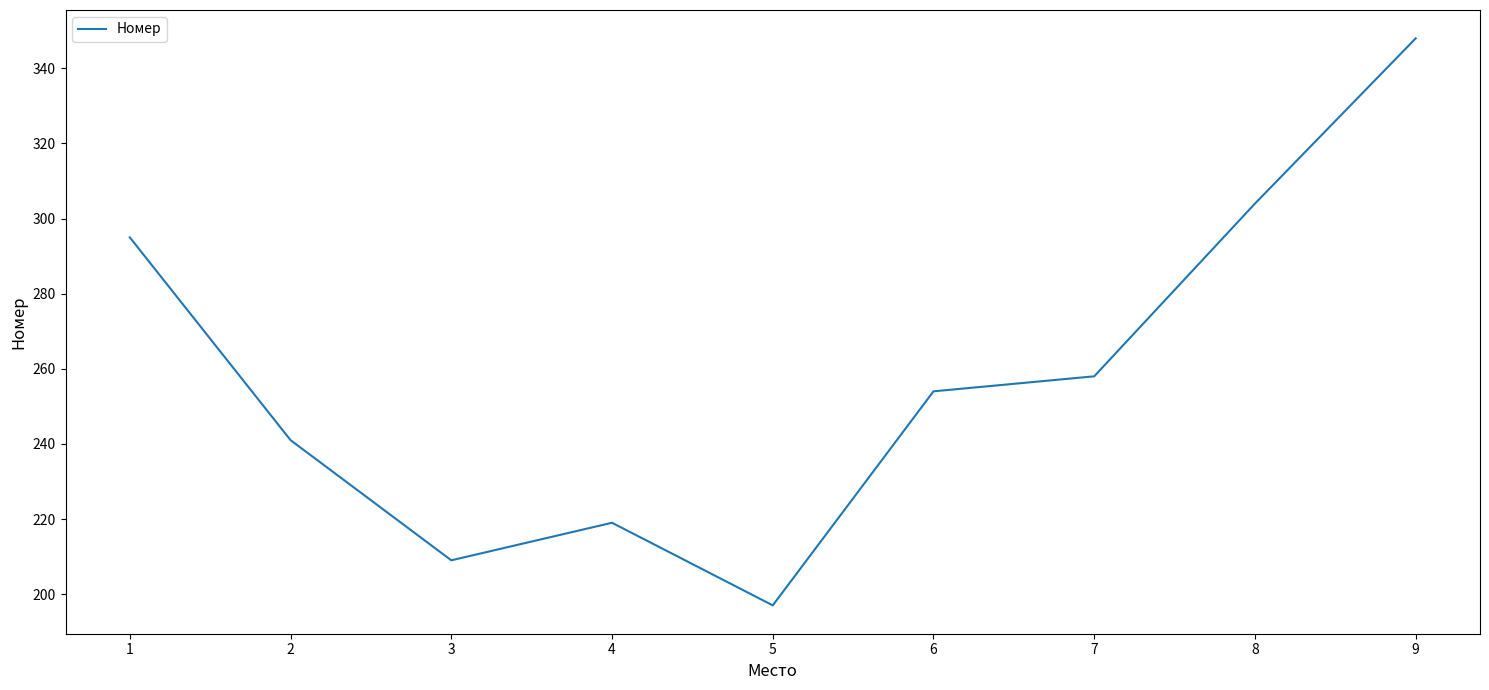

True or false: the data shows 258 at 7.

True